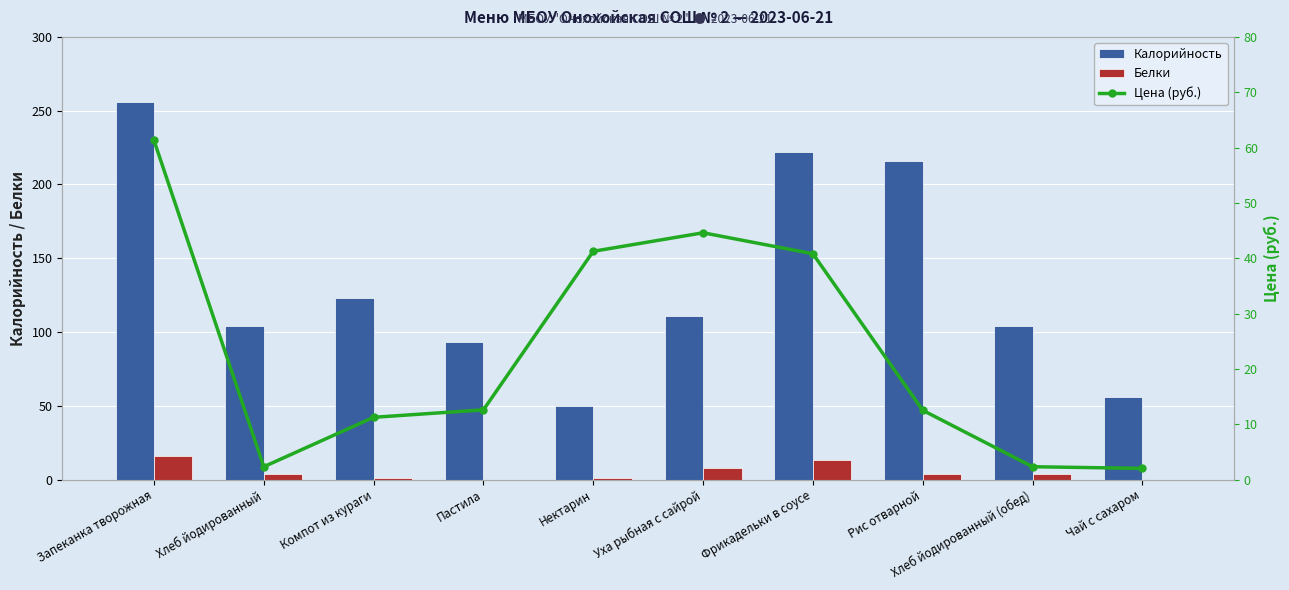

List the labels in order of Цена (руб.) value, smallest first.

Чай с сахаром, Хлеб йодированный, Хлеб йодированный (обед), Компот из кураги, Рис отварной, Пастила, Фрикадельки в соусе, Нектарин, Уха рыбная с сайрой, Запеканка творожная